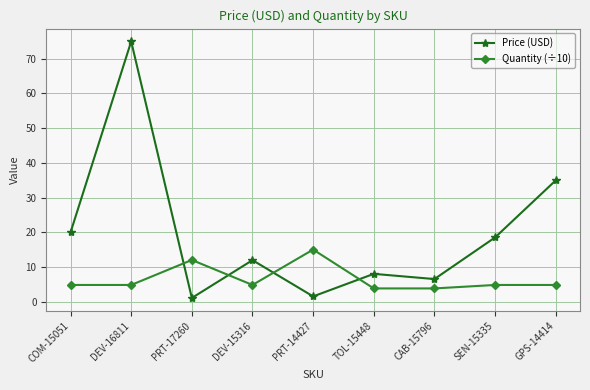

What is the label of the 8th point from the left?

SEN-15335